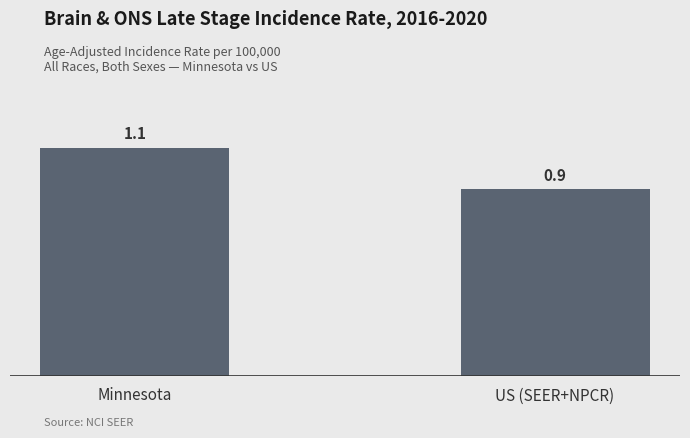

What is the label of the 2nd bar from the right?

Minnesota